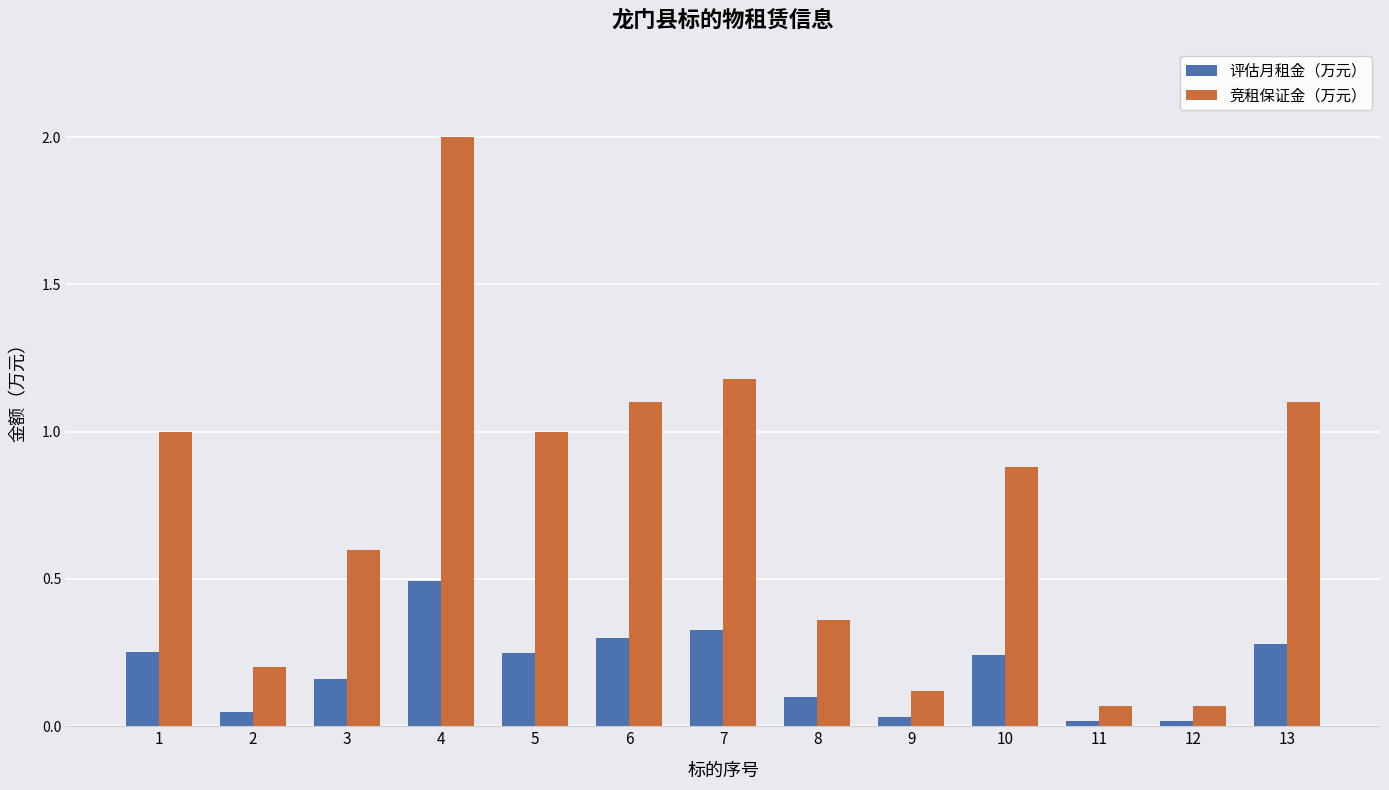

Rank the series at 1 from highest to lowest value.

竞租保证金（万元）, 评估月租金（万元）